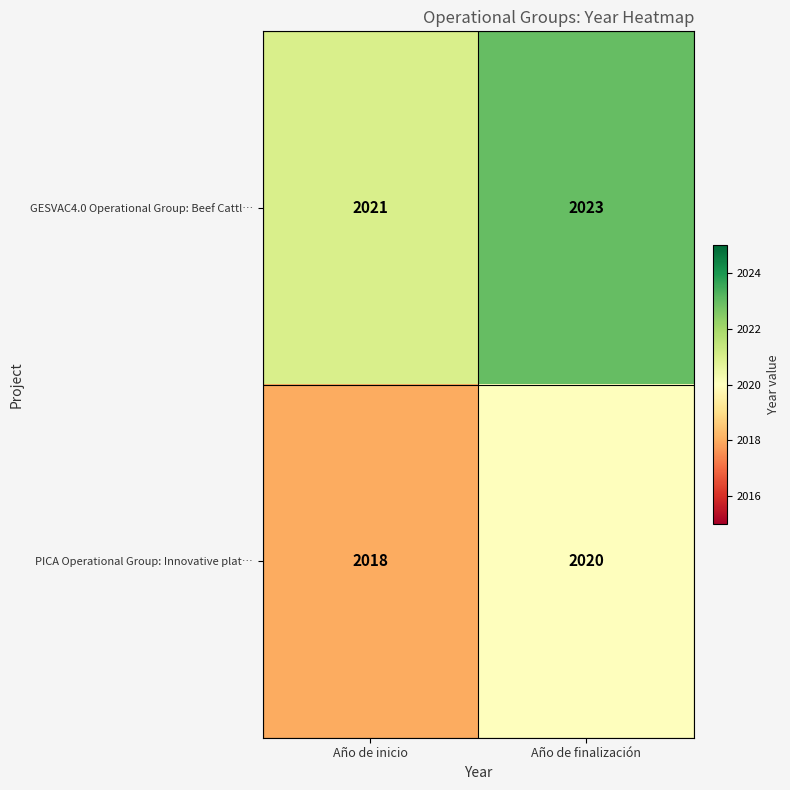

How many data points does each series have?

2